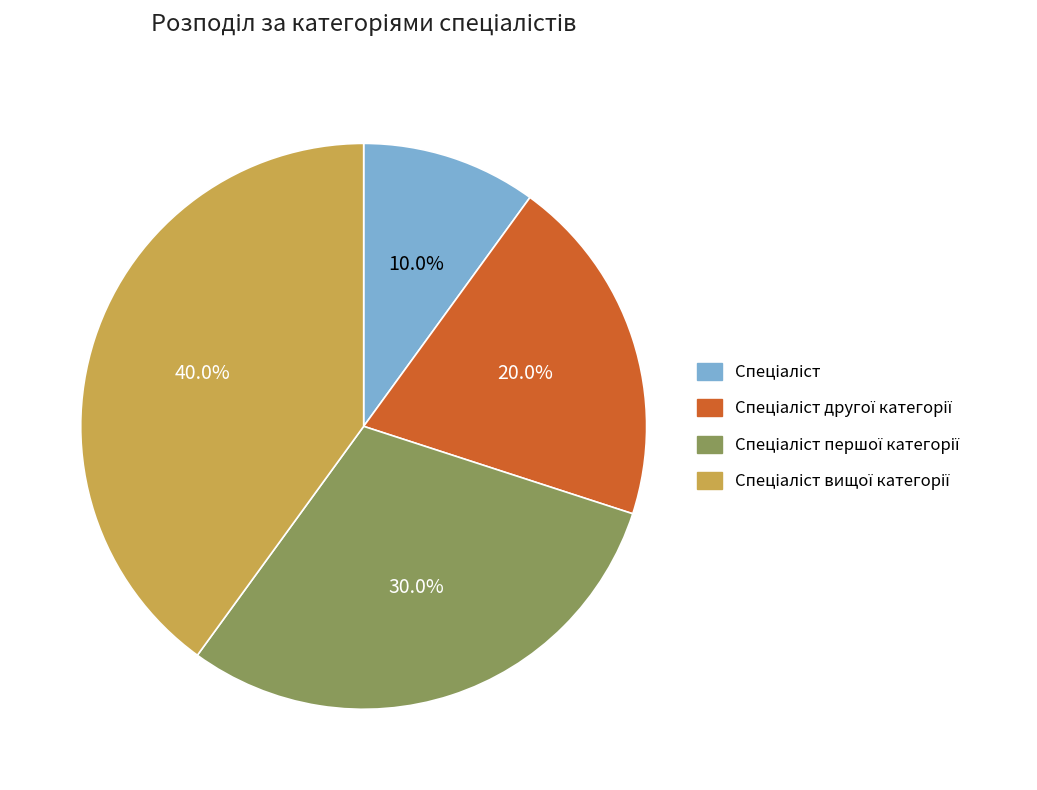

Is there any slice that represents more than half of the pie?

No